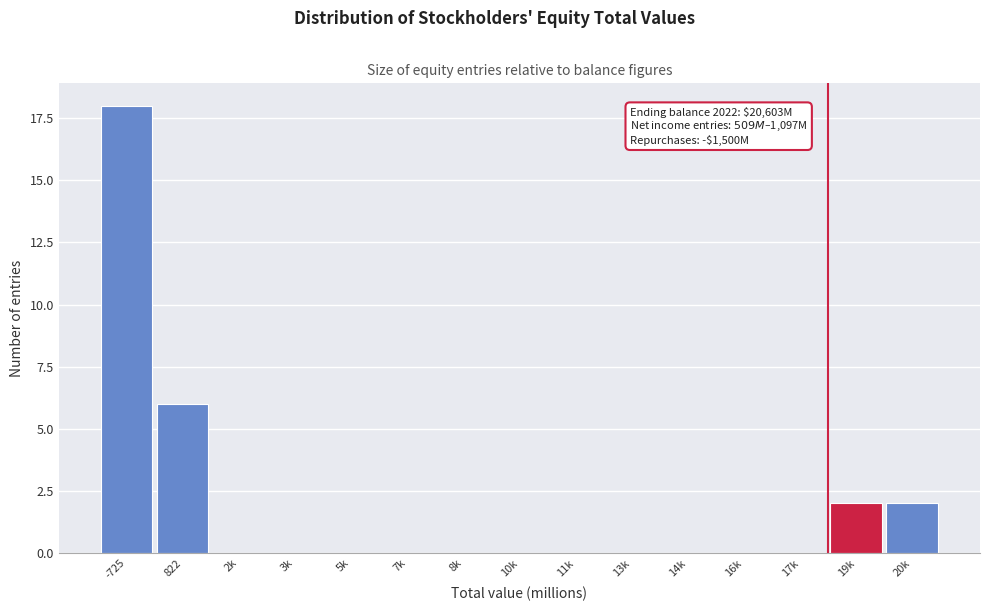

Reading left to right, list all the values displayed in this chart.

-725=18	822=6	2k=0	3k=0	5k=0	7k=0	8k=0	10k=0	11k=0	13k=0	14k=0	16k=0	17k=0	19k=2	20k=2